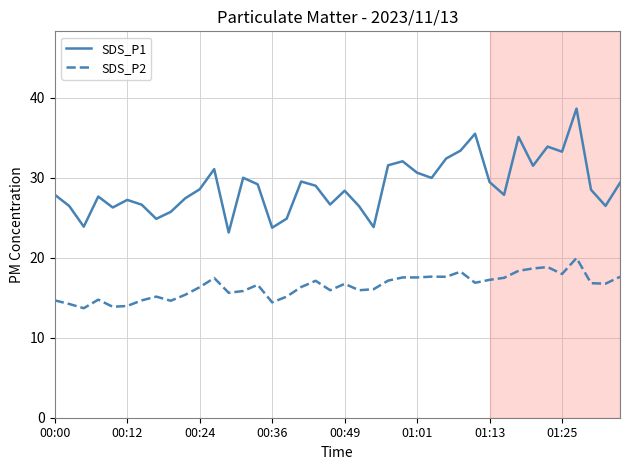

How many lines are shown in the chart?

2